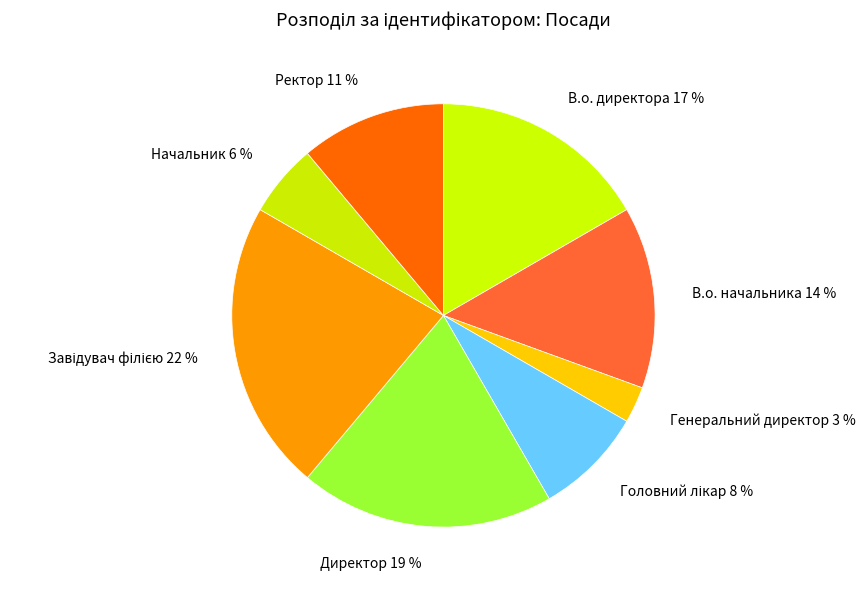

Which has a higher value, В.о. начальника 14 % or Директор 19 %?

Директор 19 %